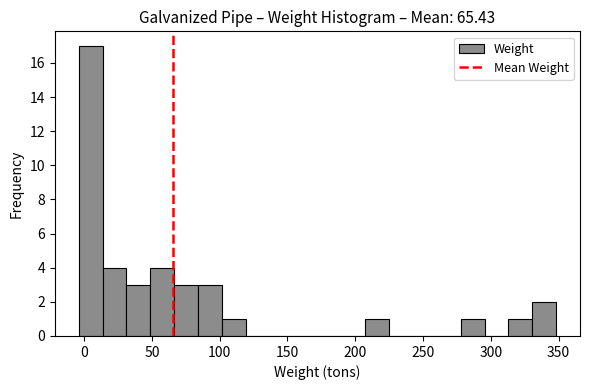

Read against the x-axis, roughly where is the centre of the tallest bar?

5